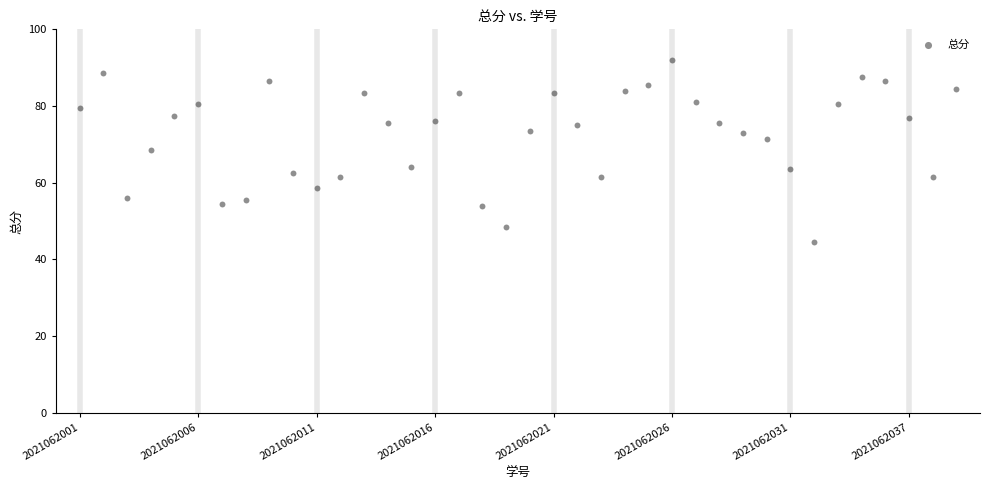

What is the range of Y values (max minus min)?

47.5